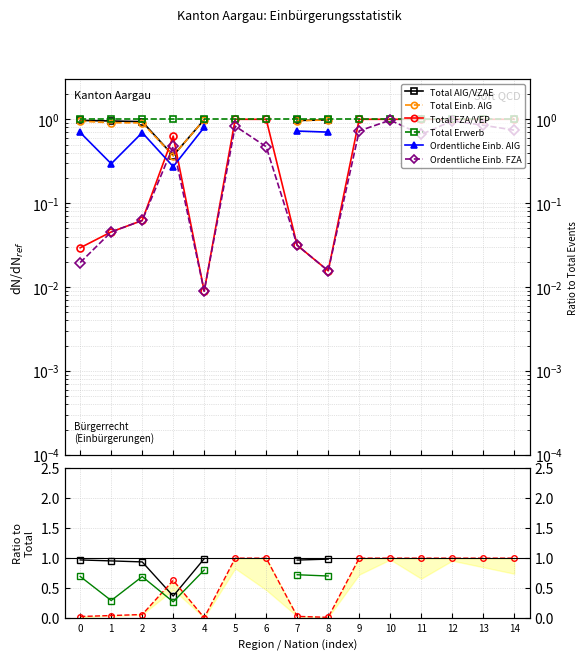

What is the difference between the second highest and minimum values in the Total FZA/VEP series?

1.0